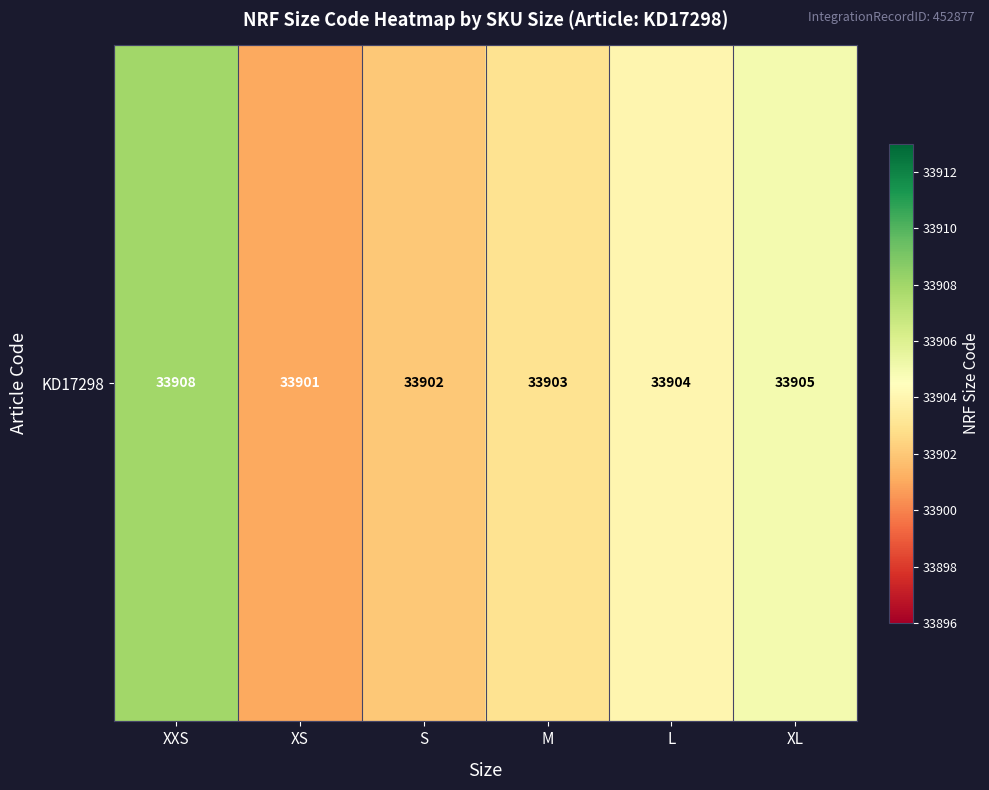

What is the ratio of the value at S to the value at XL?

1.0